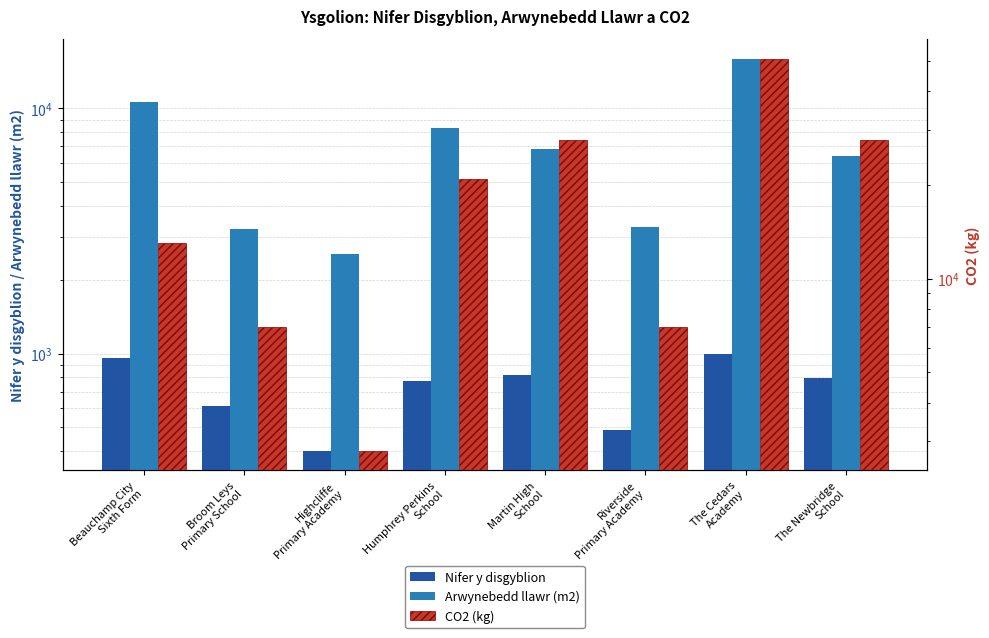

What is the value of the Nifer y disgyblion bar at the 3rd from the left?

402.0